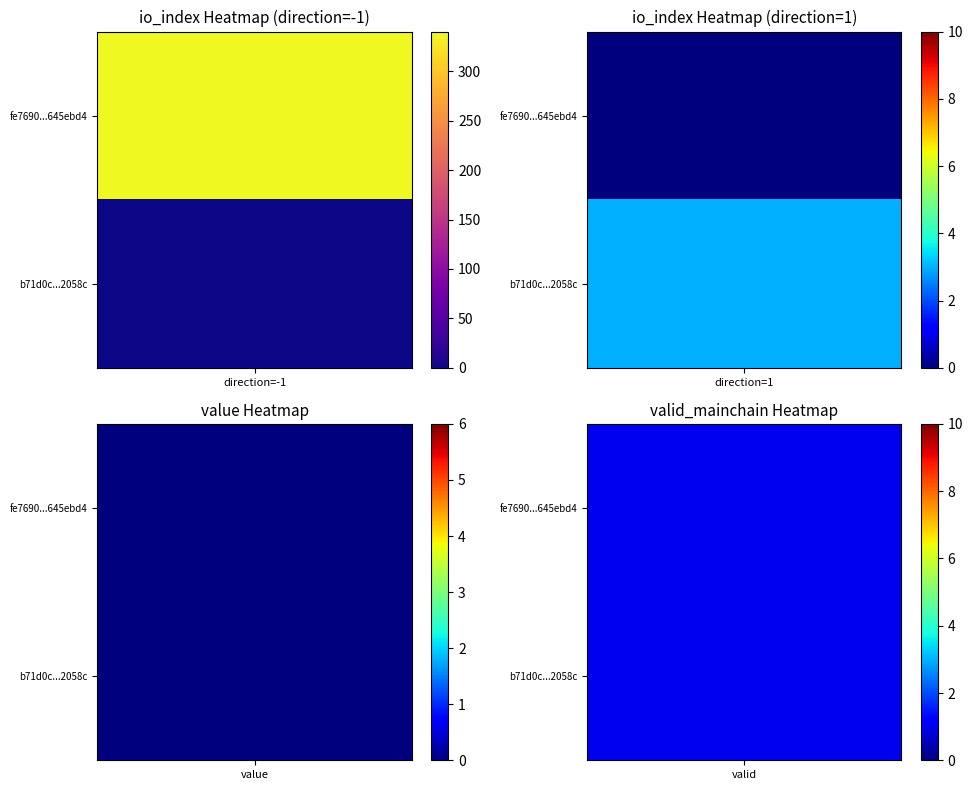

How many series are shown in this chart?

2